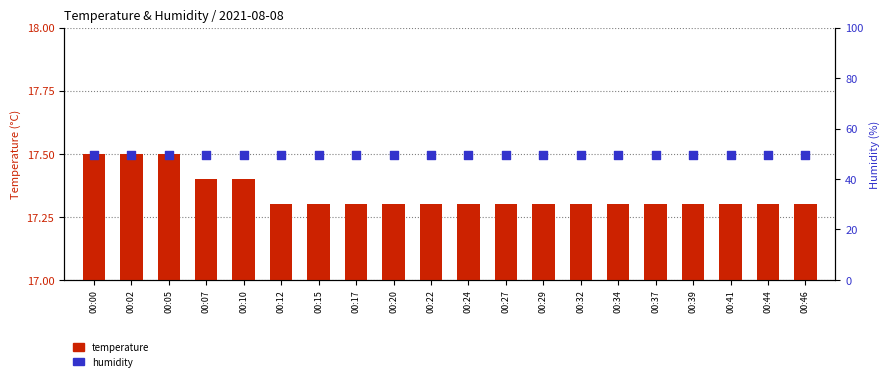

Is the value of temperature at 00:41 greater than the value of humidity at 00:07?

No